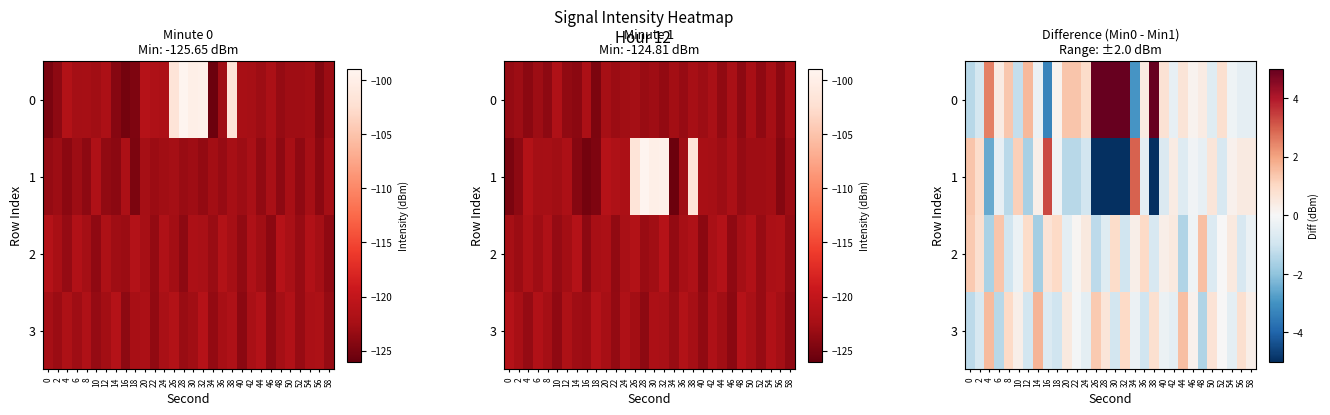

What value does the 2 series have at 6?

1.4